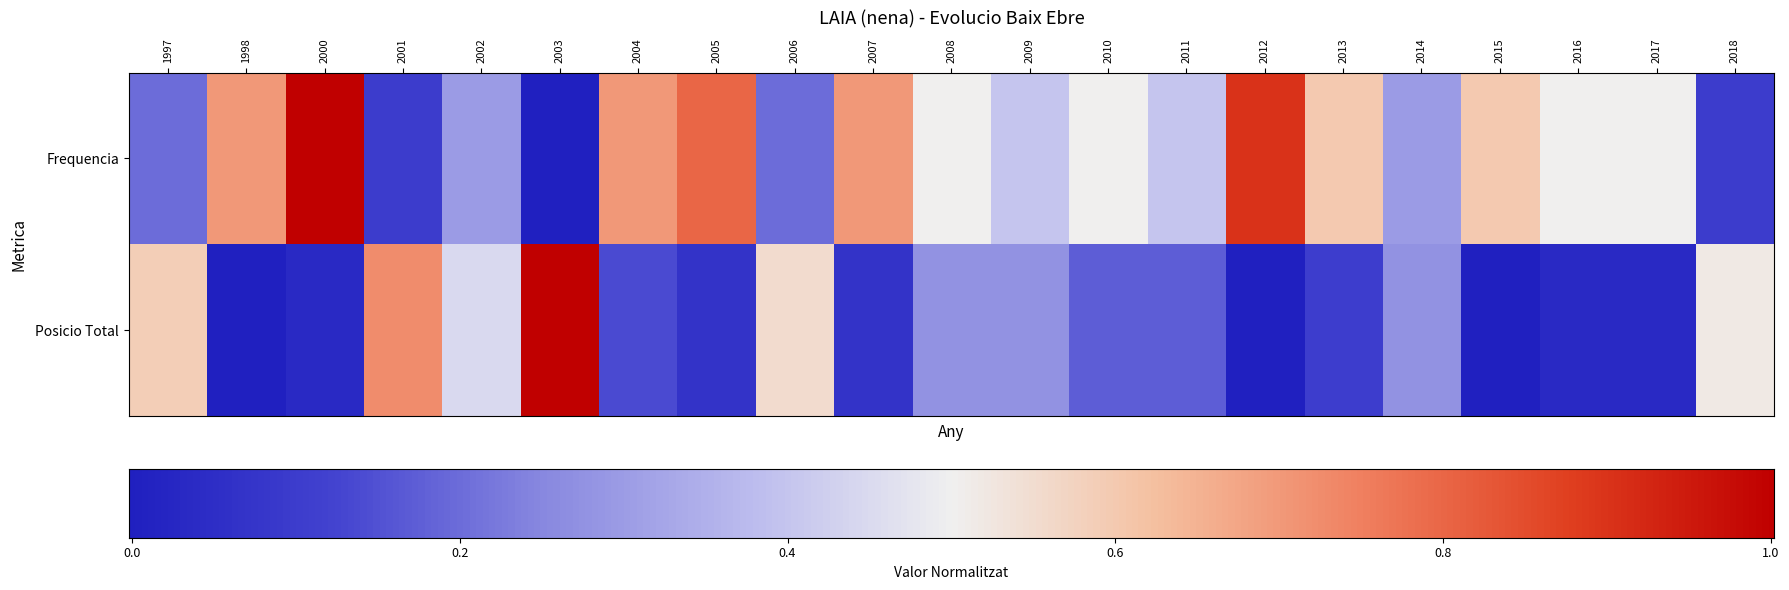

Rank the series by their maximum value, from highest to lowest.

Frequencia, Posicio Total